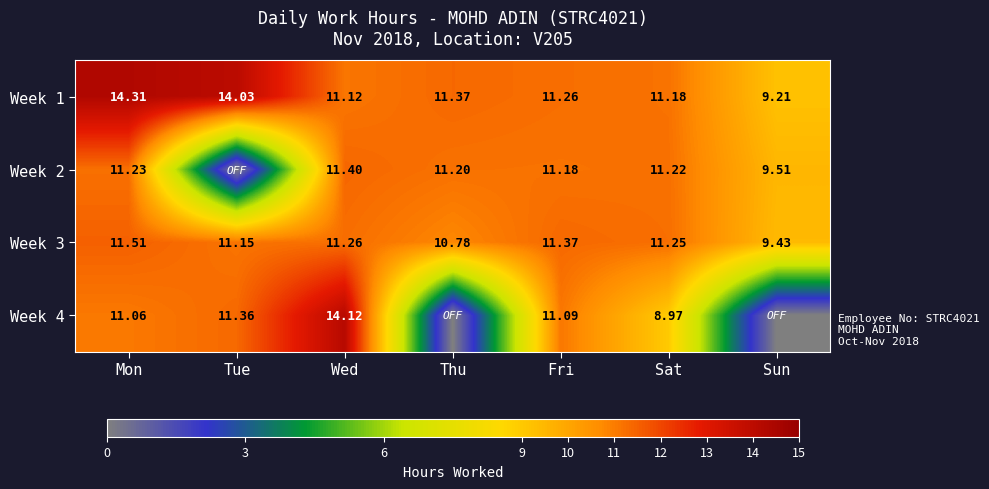

What is the lowest value of the Week 1 series?

9.2